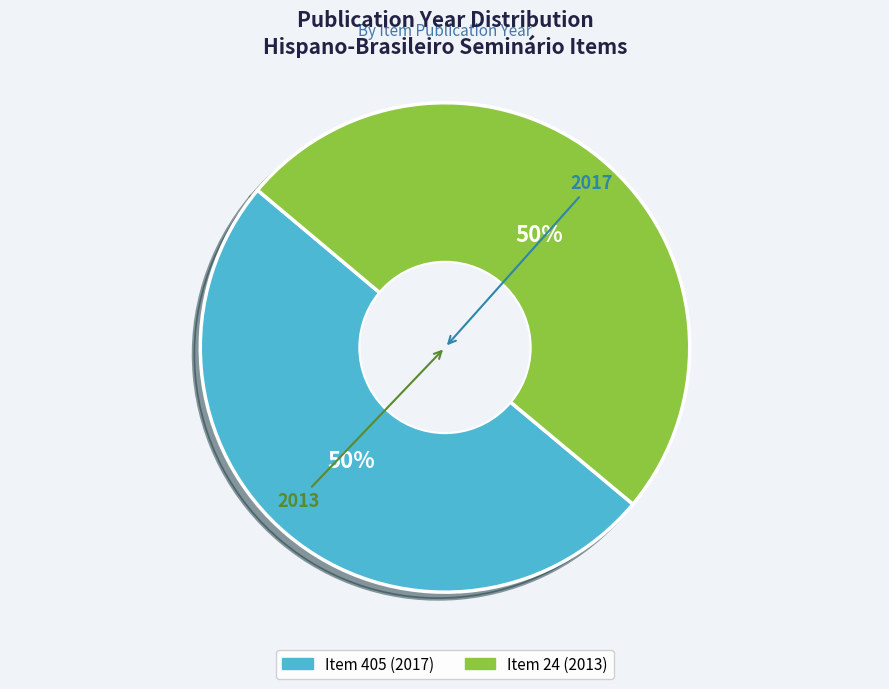

What percentage is the Item 24 (2013) slice, to the nearest percent?

50%